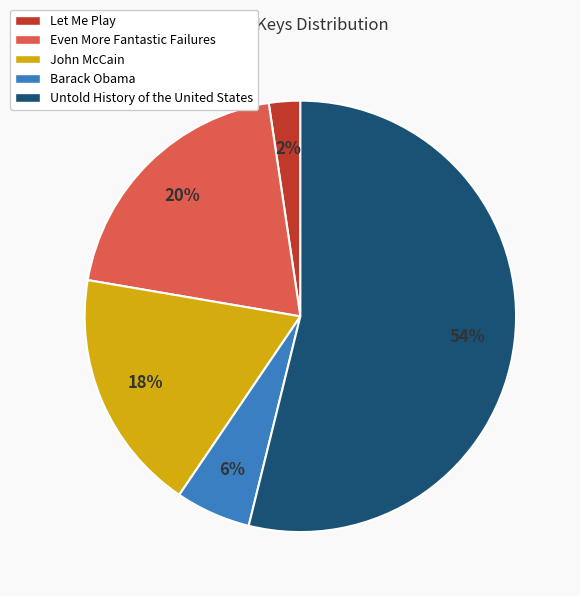

Combined, do Untold History of the United States and Let Me Play account for over 50%?

Yes